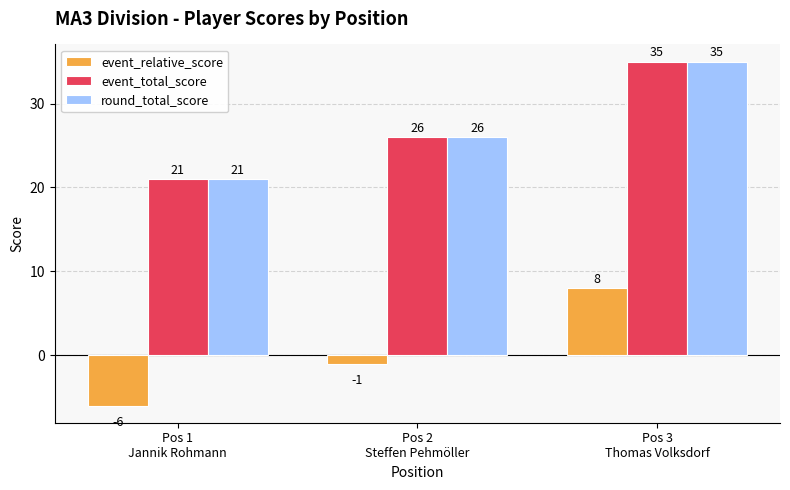

What is the average value of the event_total_score series?

27